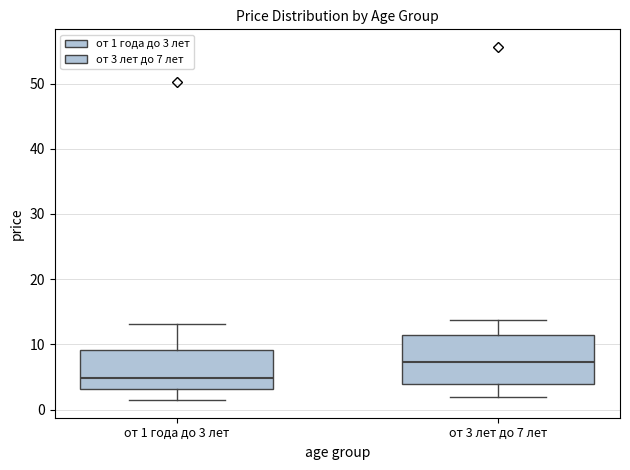

Where does the lower whisker of the box for от 3 лет до 7 лет end on the y-axis? The values are not printed on the chart, so give them approximately, as read against the axis.

2